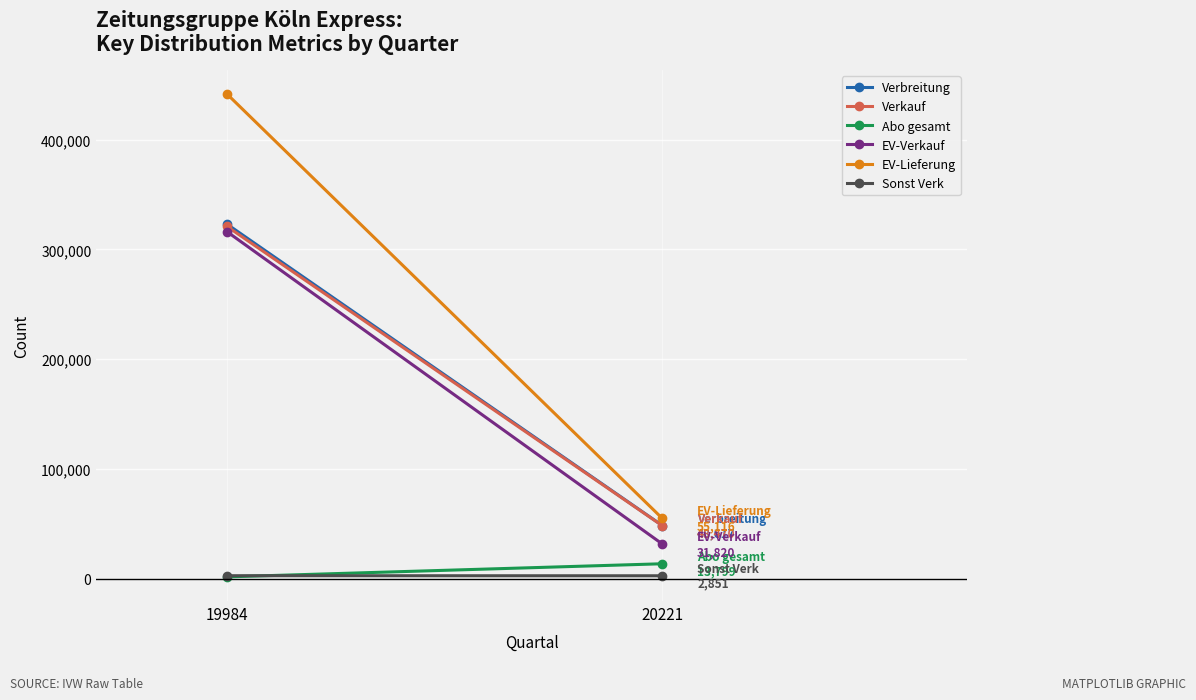

Reading left to right, transcribe all the data shown in this chart.

Verbreitung: 323066	48617
Verkauf: 320994	48470
Abo gesamt: 1848	13799
EV-Verkauf: 316226	31820
EV-Lieferung: 441552	55116
Sonst Verk: 2920	2851